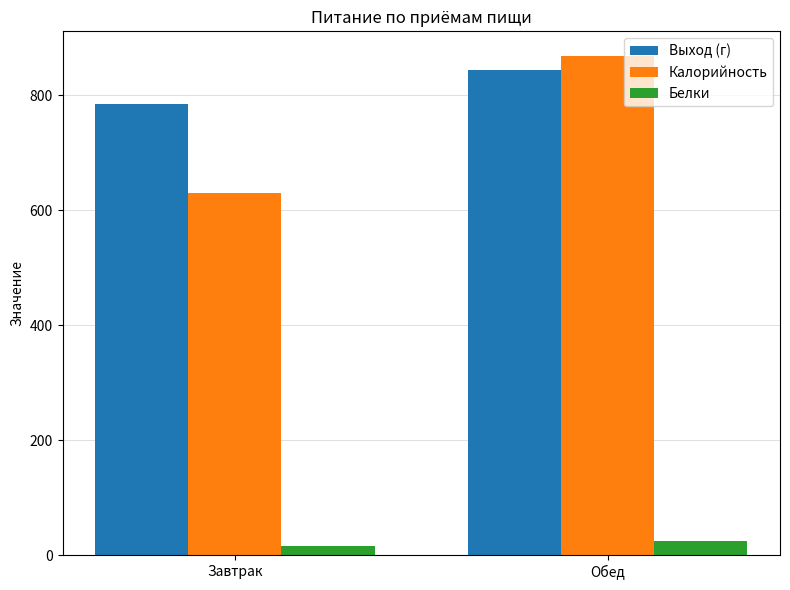

Which series has the widest spread of values?

Калорийность